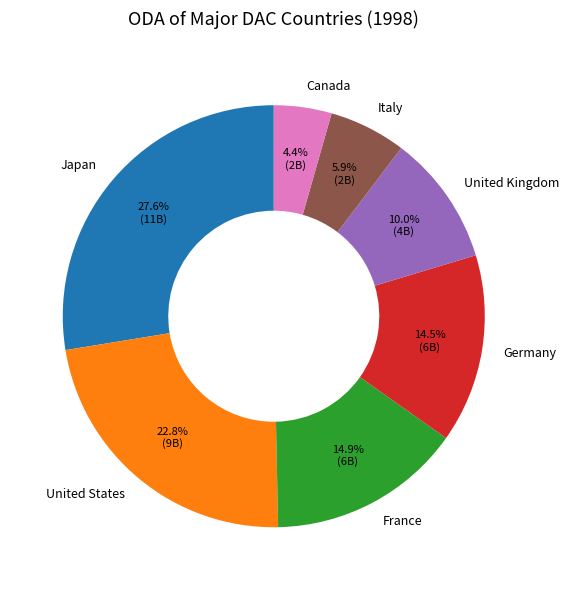

Is there a majority slice in this chart?

No